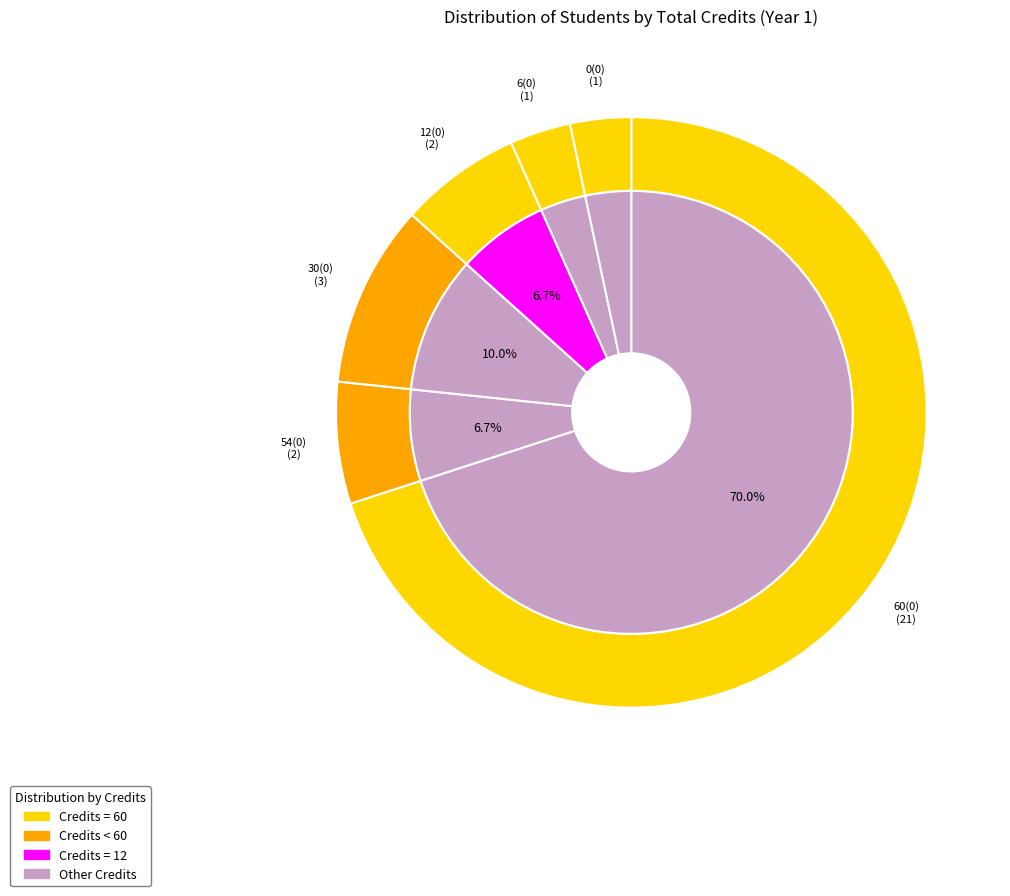

What is the change in value from 54(0) to 6(0)?

-1